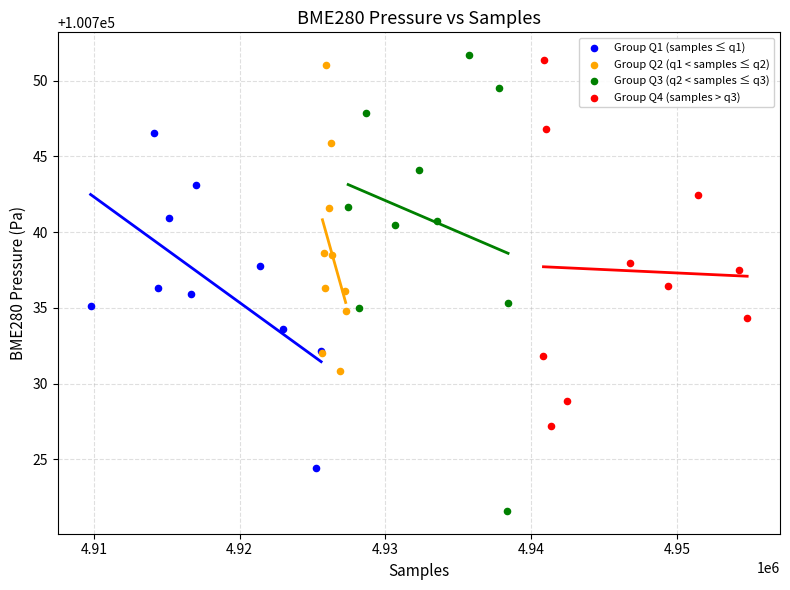

Which series has the widest spread of Y values?

Group Q3 (q2 < samples ≤ q3)